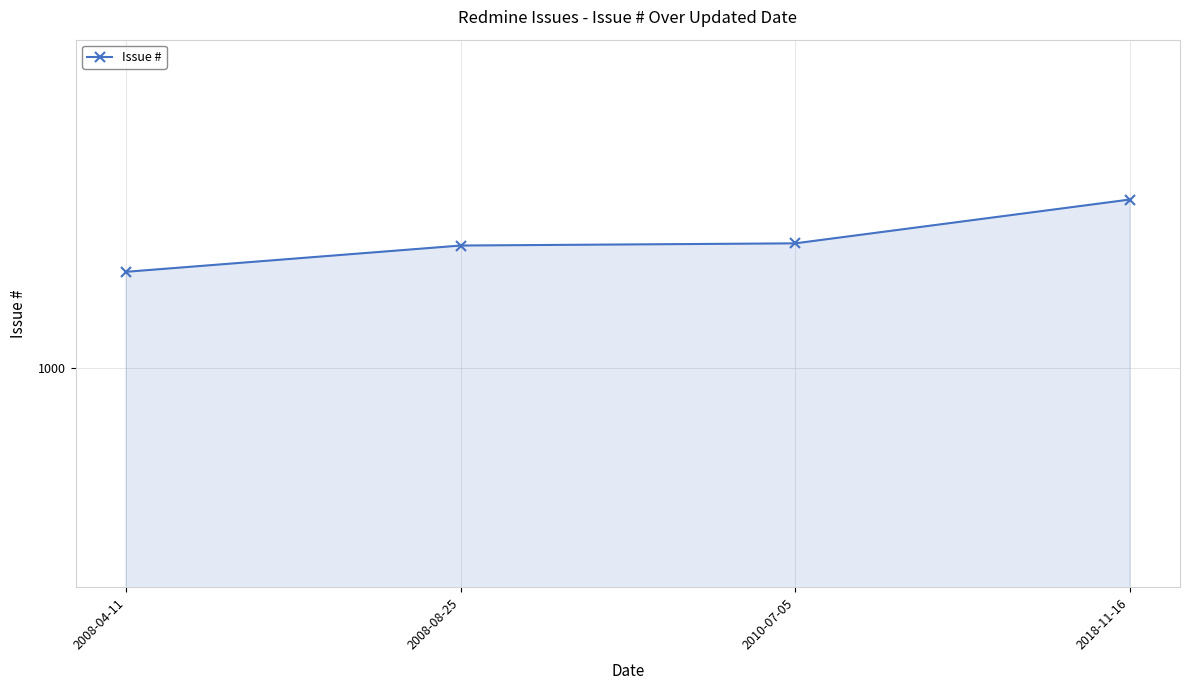

Reading right to left, extract all data points from this chart.

2018-11-16=1077	2010-07-05=1057	2008-08-25=1056	2008-04-11=1044